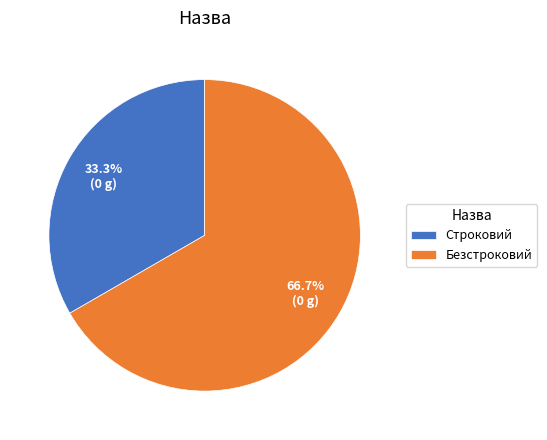

To the nearest percent, what portion does Безстроковий represent?

67%